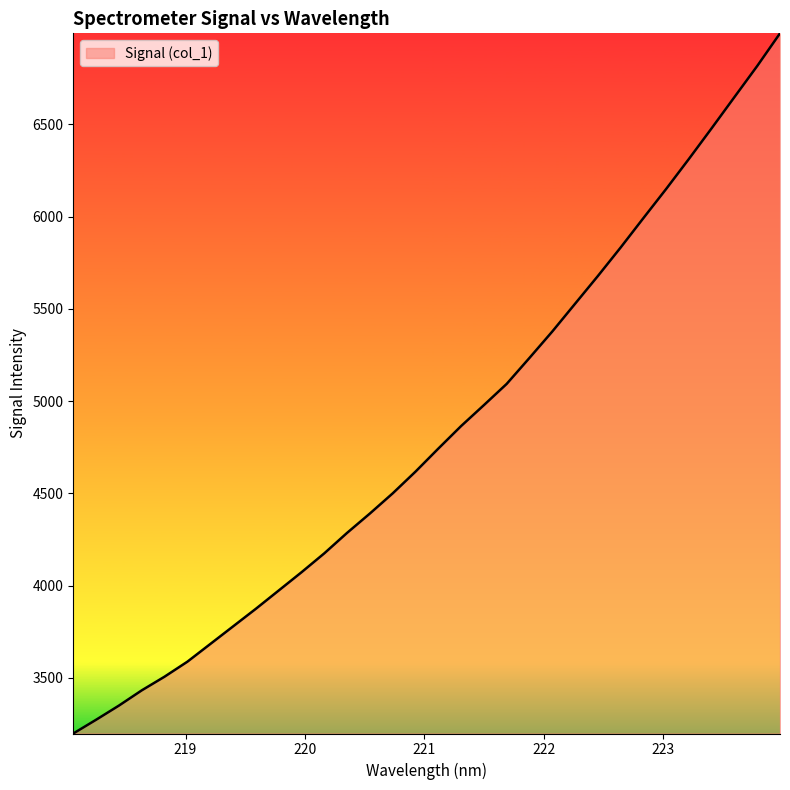

Does the chart display data point markers on the line(s)?

No